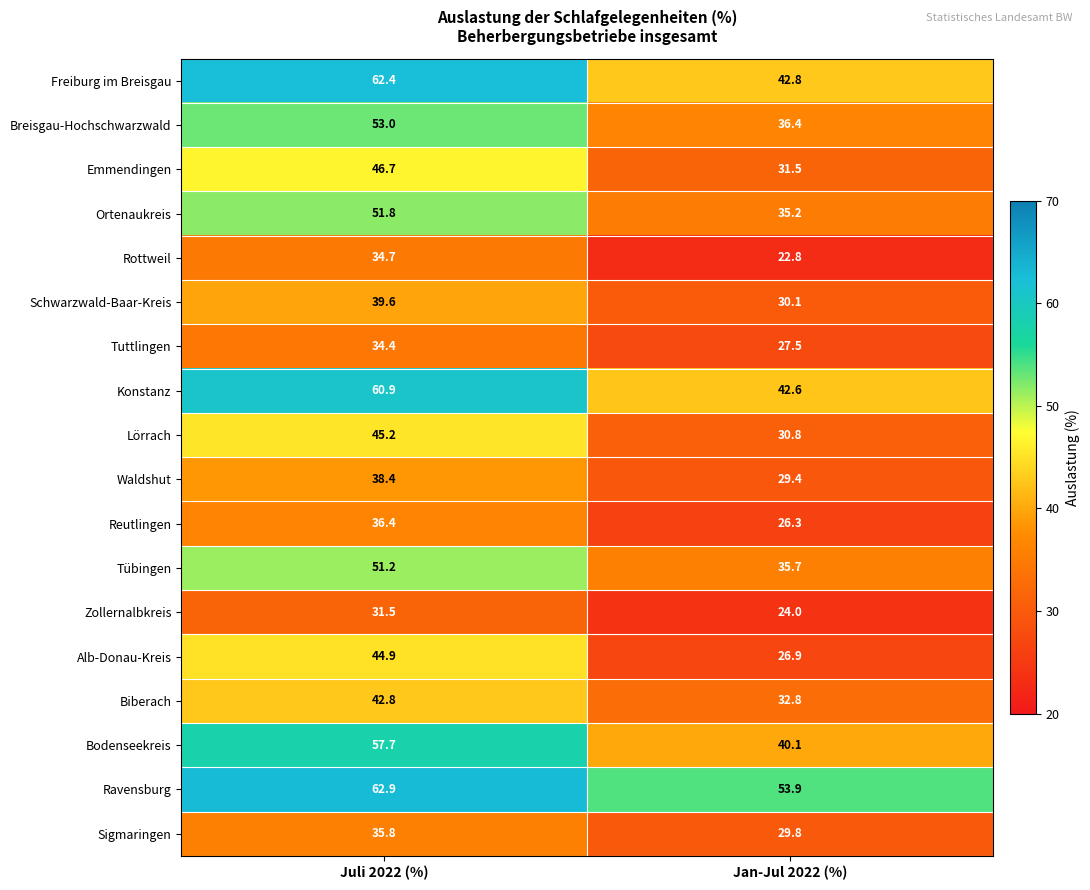

What is the average value of the Biberach series?

37.8